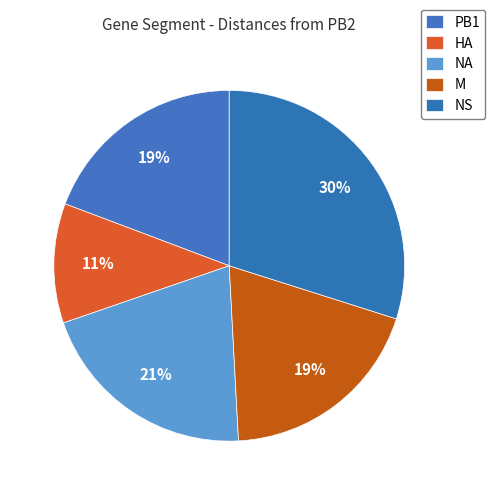

How many segments does this pie chart have?

5